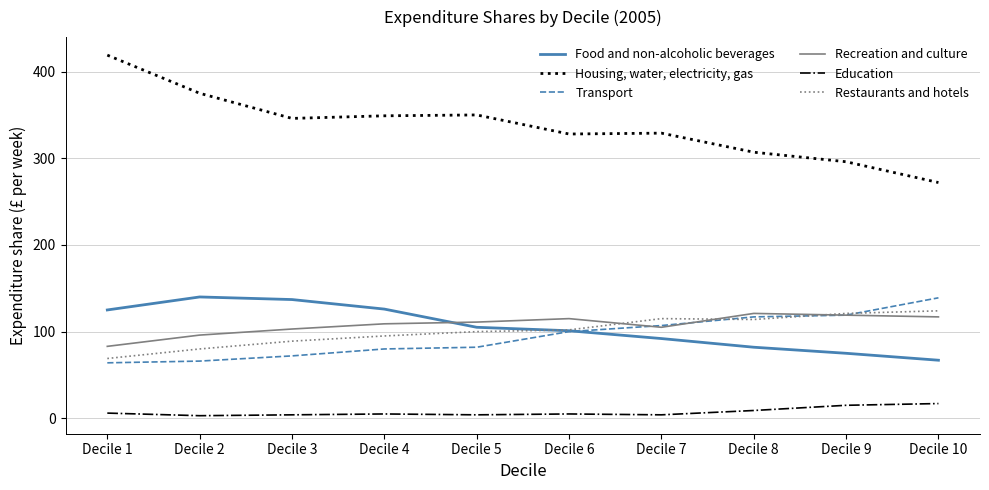

What is the spread (max minus min) of values at Decile 9?

281